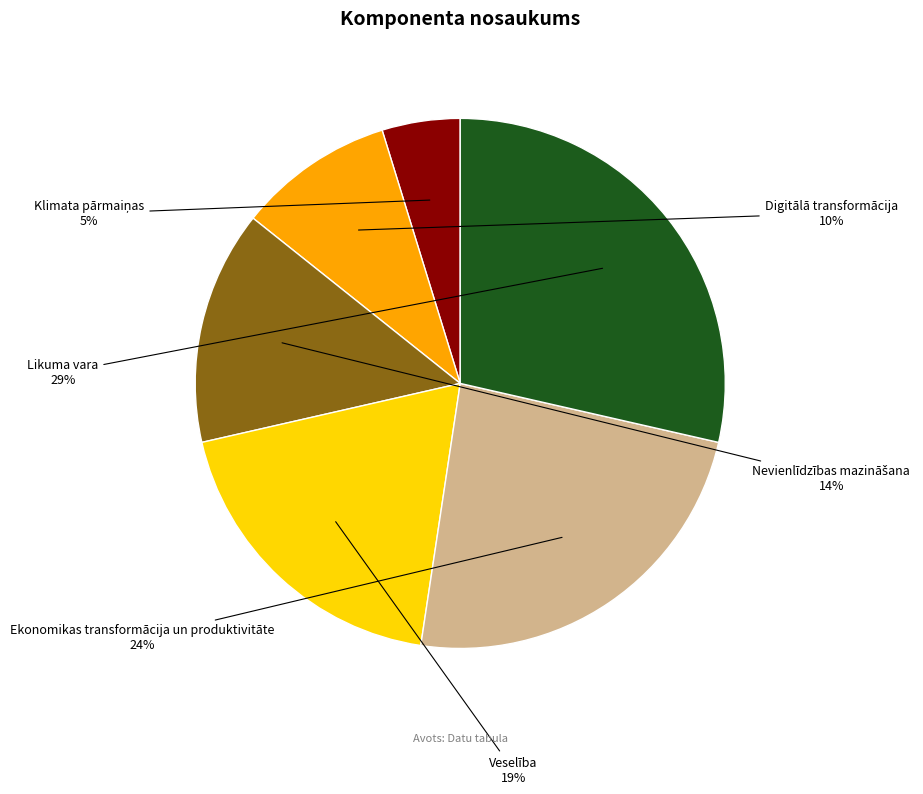

The Likuma vara slice represents 39% of the pie. True or false?

False